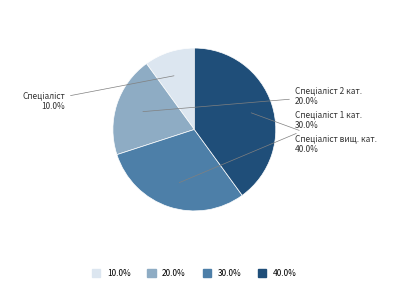

How many segments does this pie chart have?

4